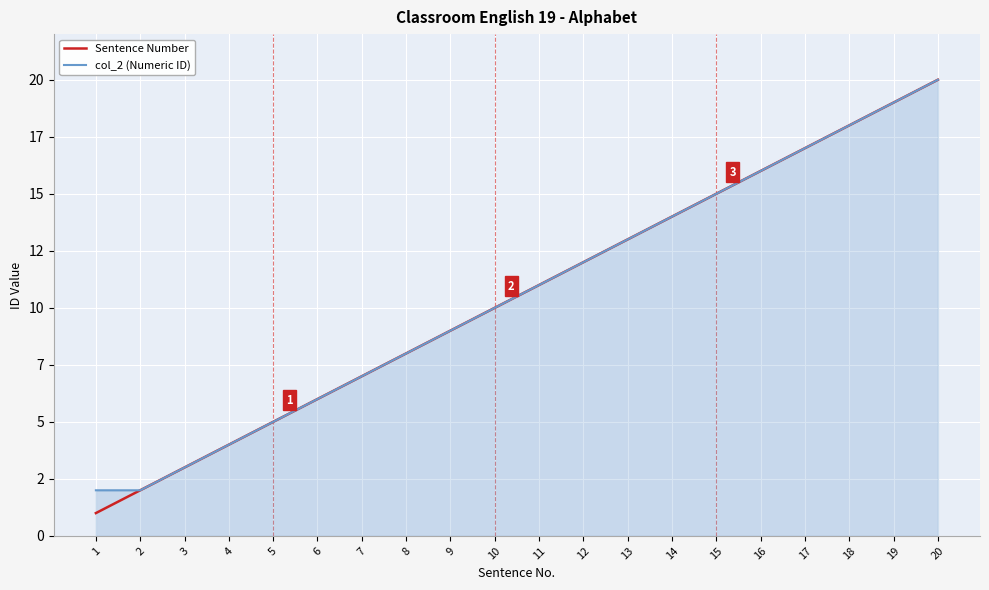

What are all the series names shown in the legend?

Sentence Number, col_2 (Numeric ID)